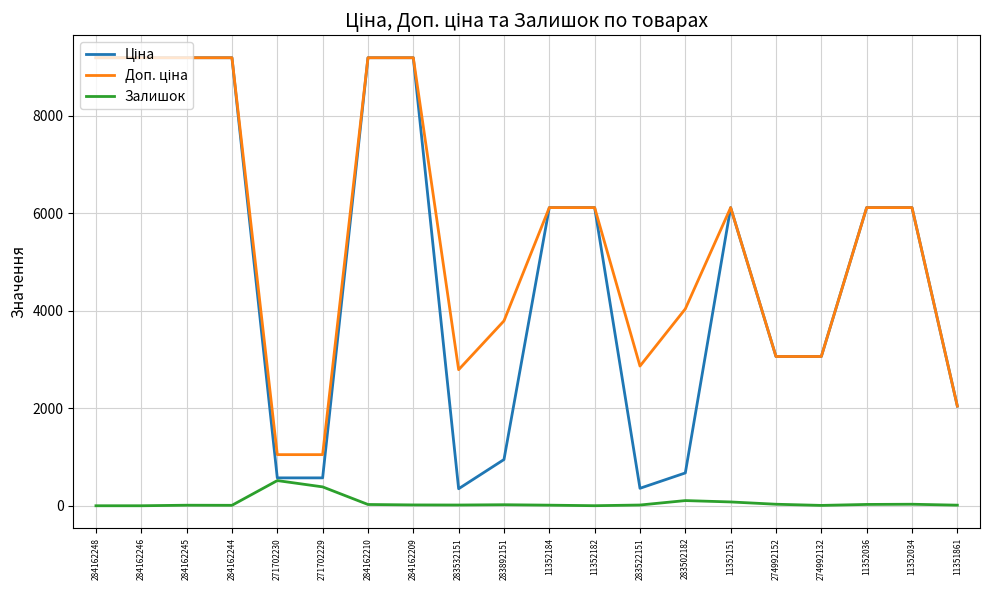

The Залишок series shows 17.0 at 284162209. True or false?

True